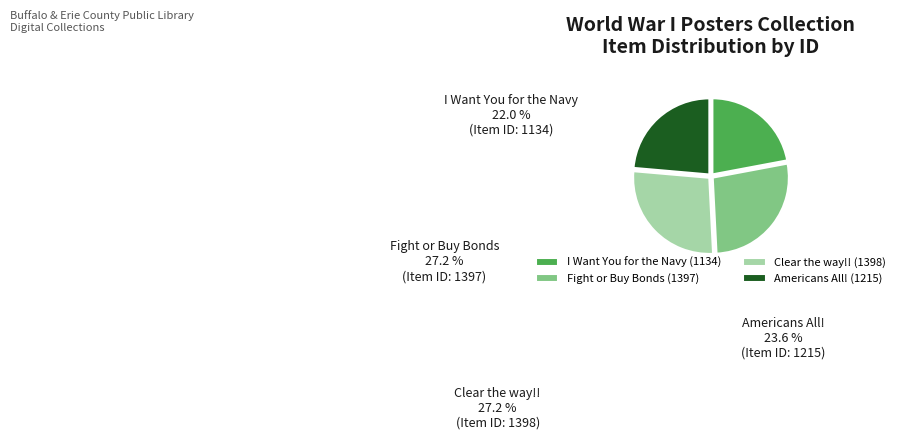

True or false: Clear the way!! accounts for 17% of the total.

False